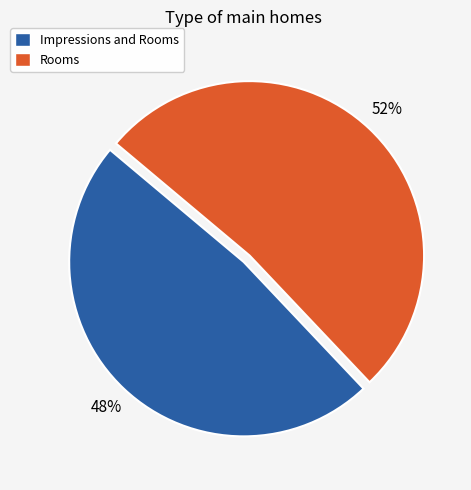

Is it true that Rooms is 66% of the pie?

False